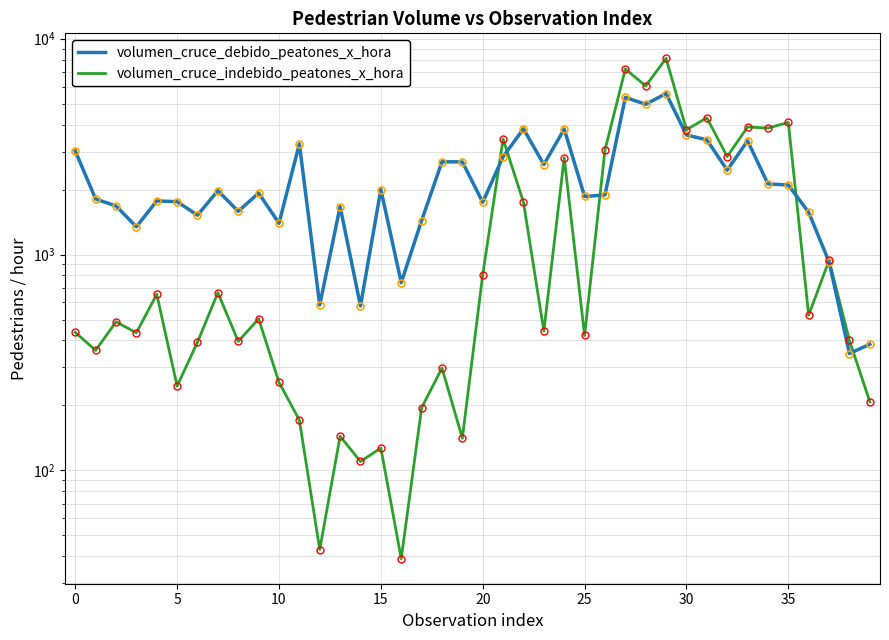

In volumen_cruce_indebido_peatones_x_hora, how many points are lower than both neighbors (excluding endpoints)?

15